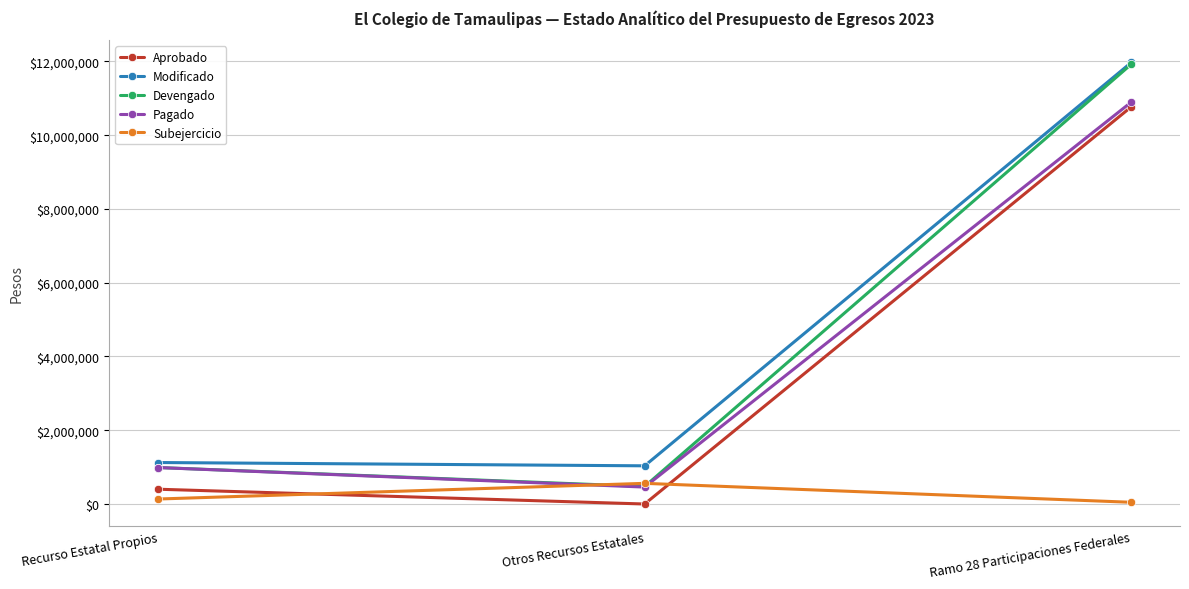

Which series changed the most between Otros Recursos Estatales and Ramo 28 Participaciones Federales?

Devengado